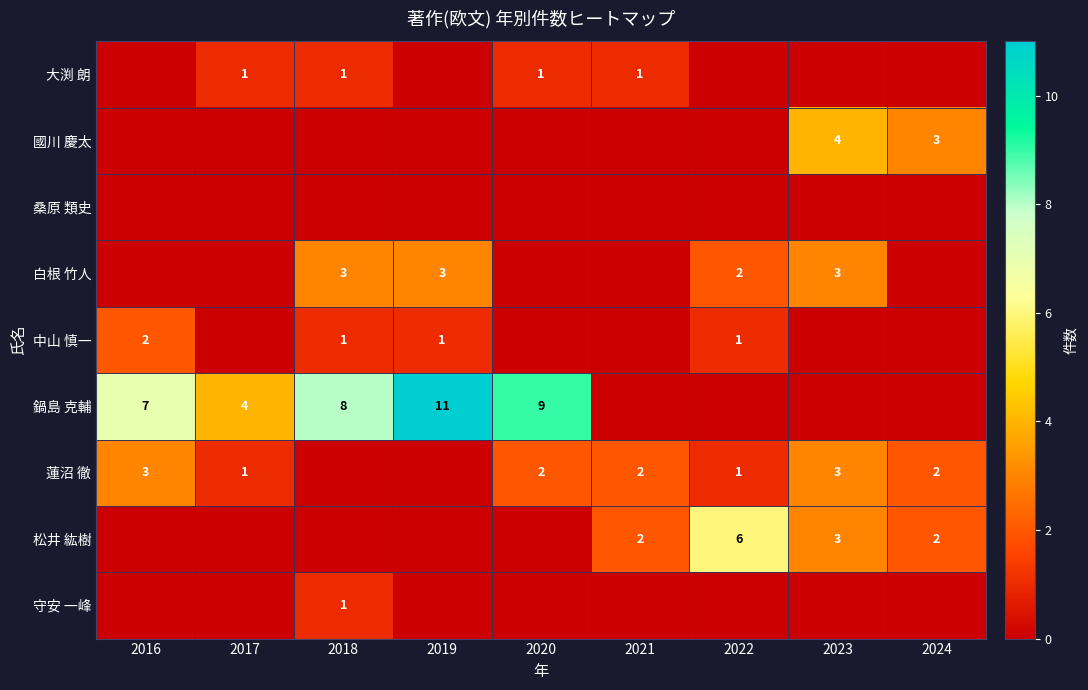

Count the number of categories in the chart.

9